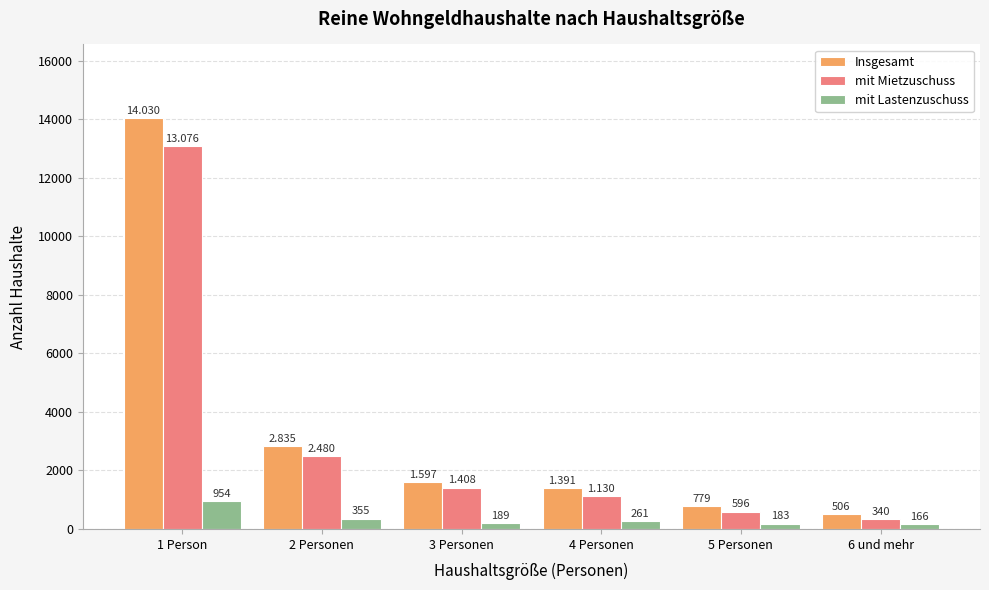

What position from the right is 1 Person?

6